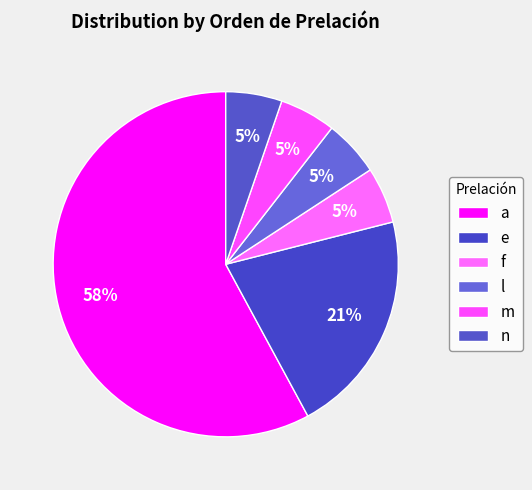

What portion of the pie excludes f?

94.7%